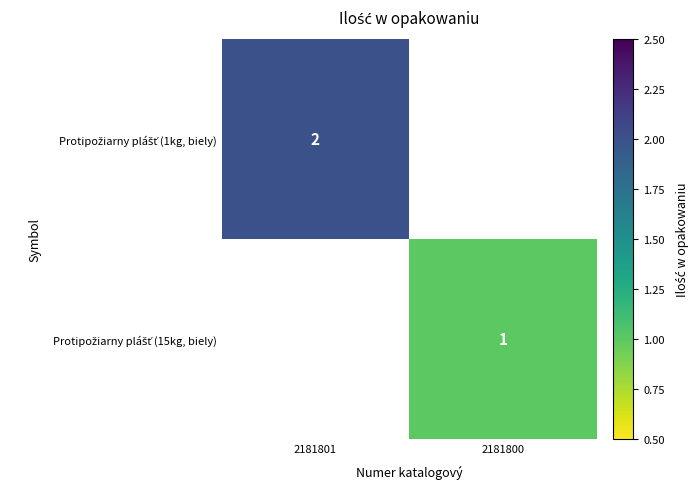

The value of Protipožiarny plášť (15kg, biely) at 2181800 is 1.0. True or false?

True